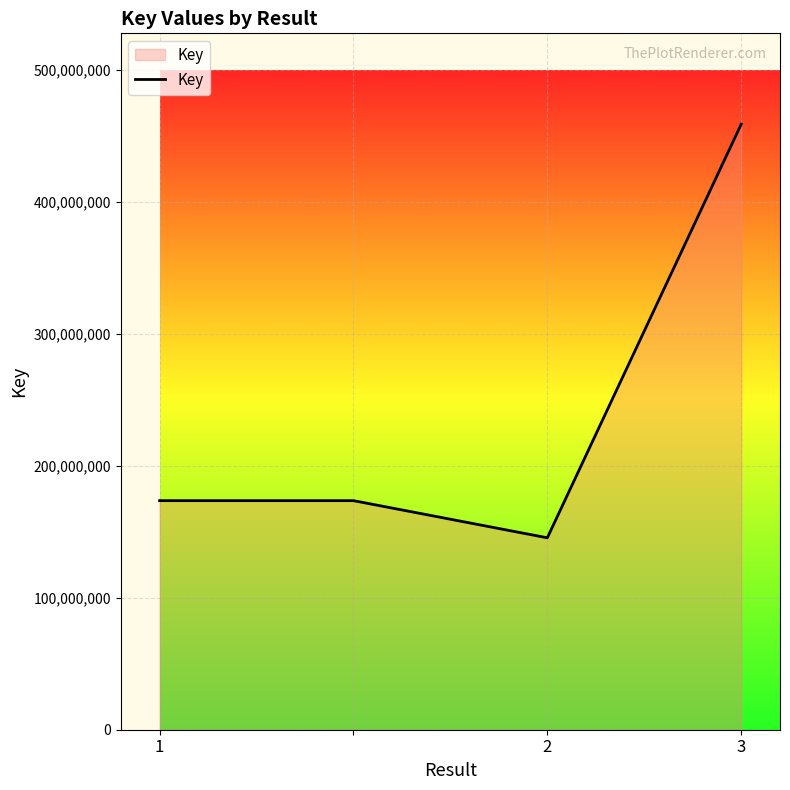

Reading left to right, extract all data points from this chart.

173548966	173548966	145403384	458776503